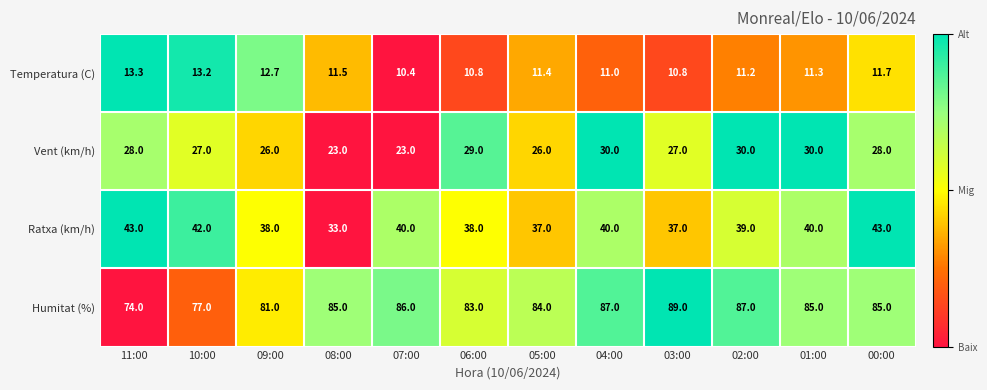

At which label is Temperatura (C) closest to 11?

04:00